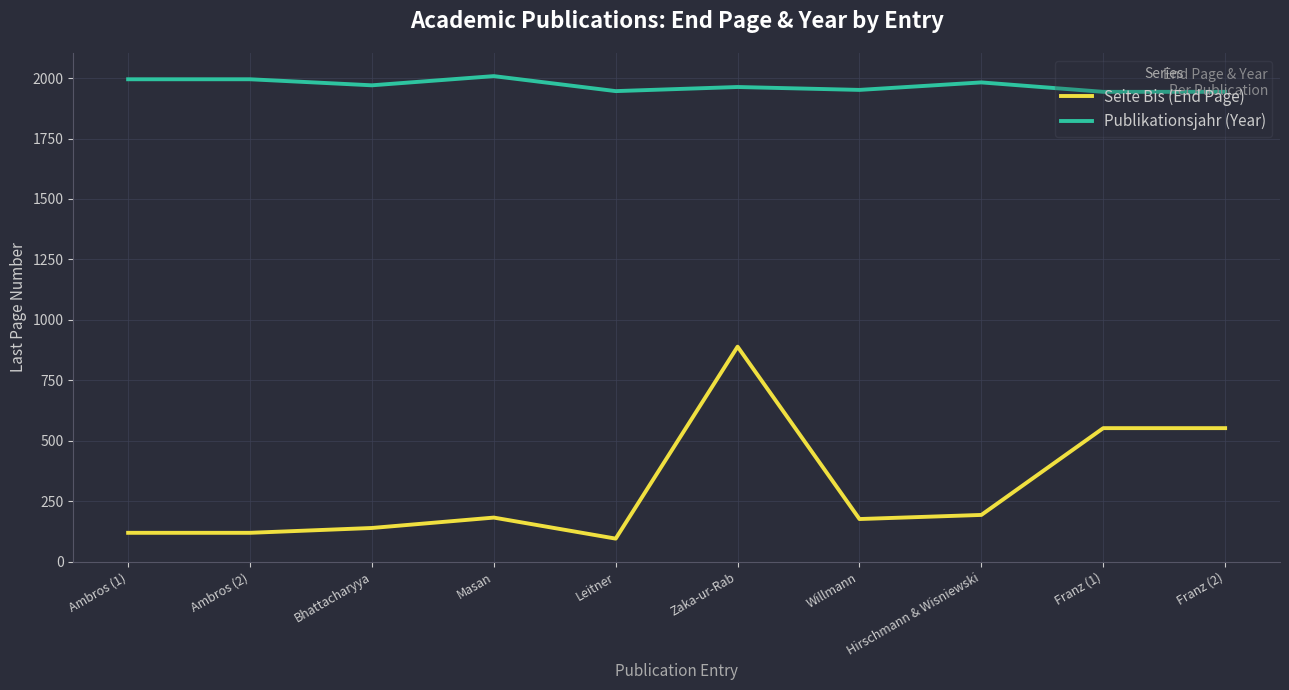

True or false: Publikationsjahr (Year) and Seite Bis (End Page) cross at least once.

False